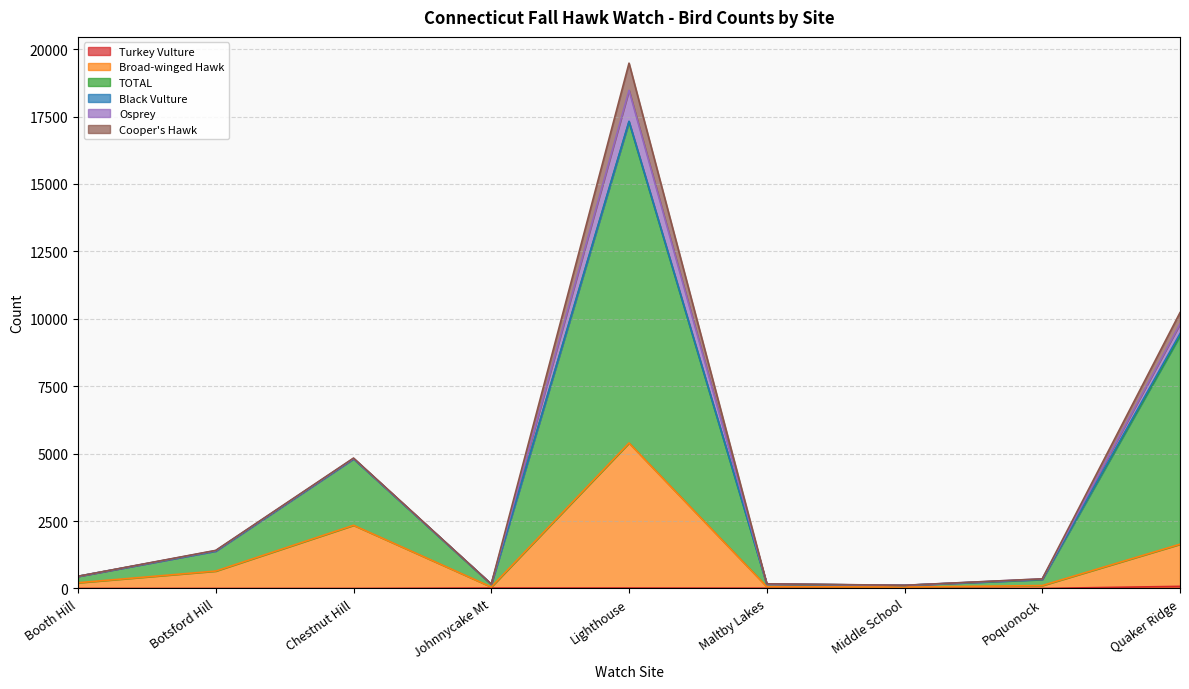

Is the value of Turkey Vulture at Botsford Hill greater than the value of Broad-winged Hawk at Botsford Hill?

No